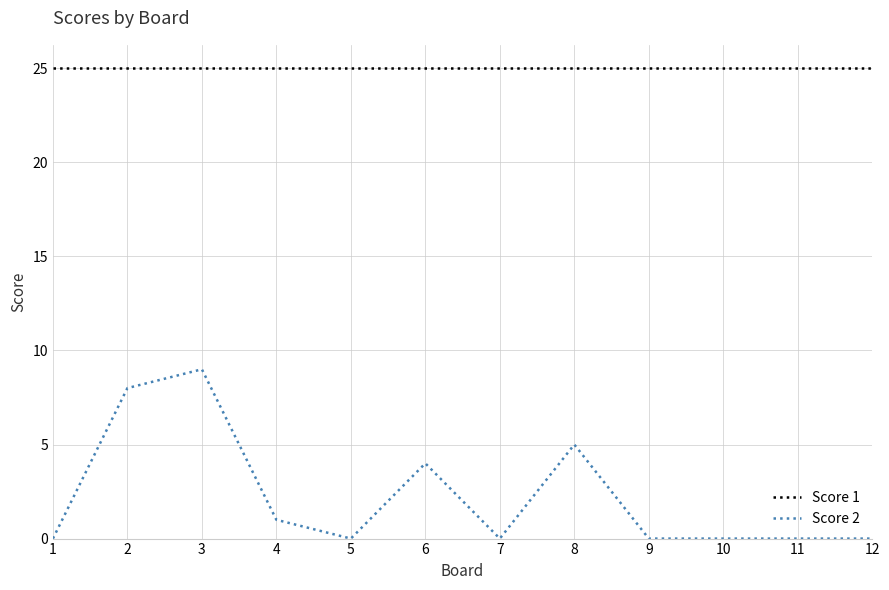

The Score 2 series shows 0 at 12. True or false?

True